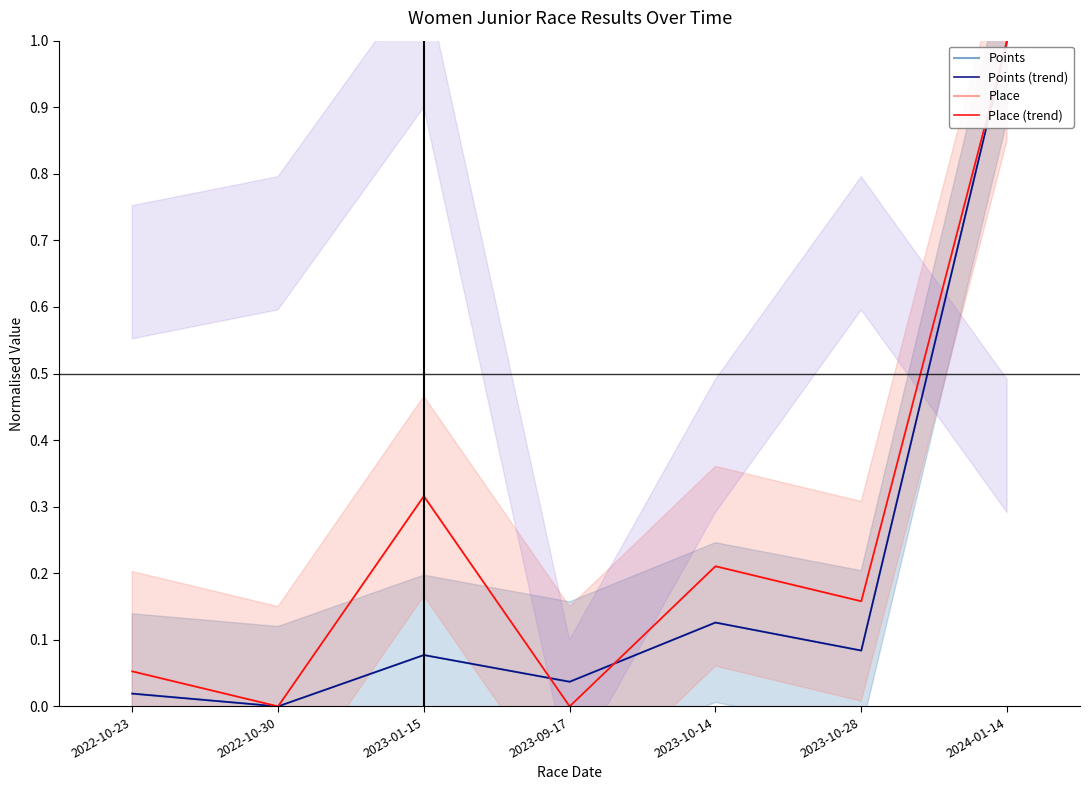

What is the maximum value shown in the chart?

1.0